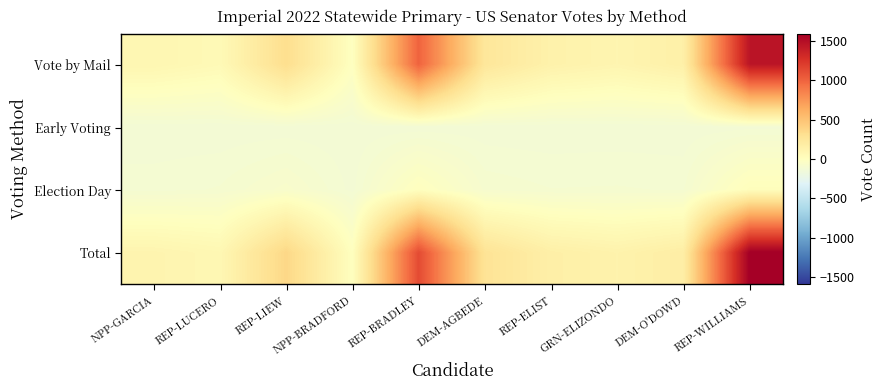

Which label corresponds to the smallest value in the chart?

NPP-GARCIA